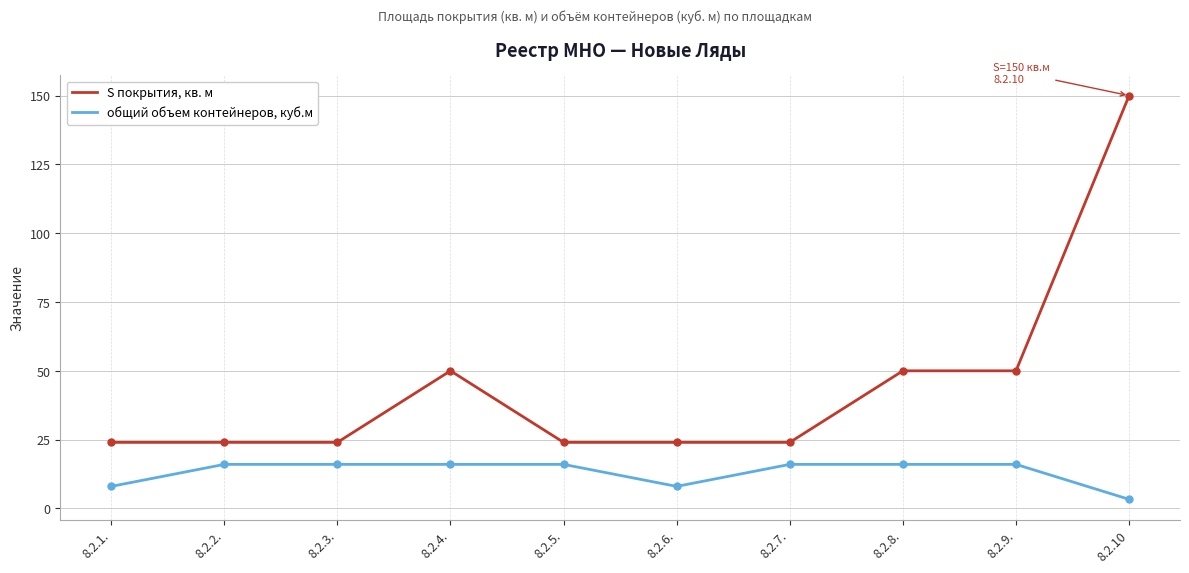

What is the minimum value shown in the chart?

3.3